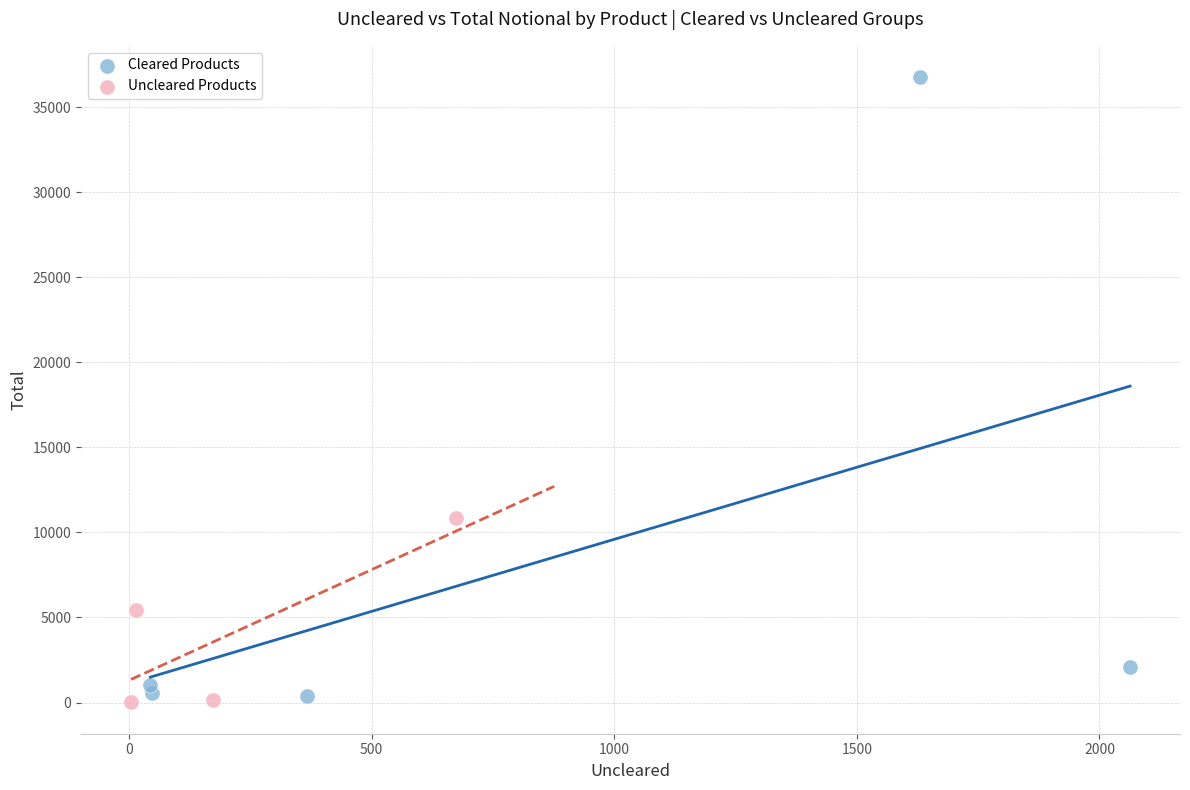

Which series contains the highest Y value?

Cleared Products